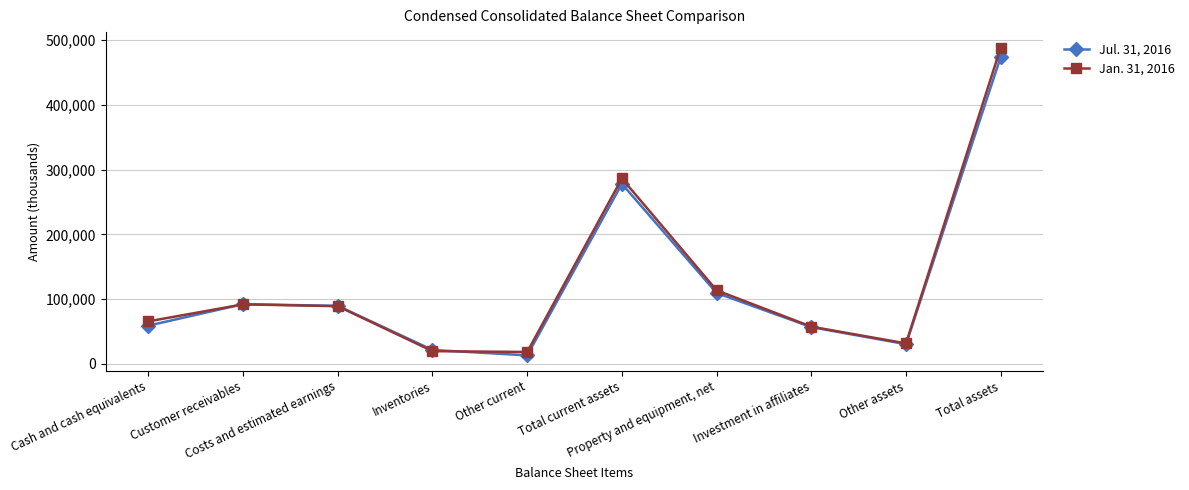

How many interior local peaks does the Jul. 31, 2016 series have?

2